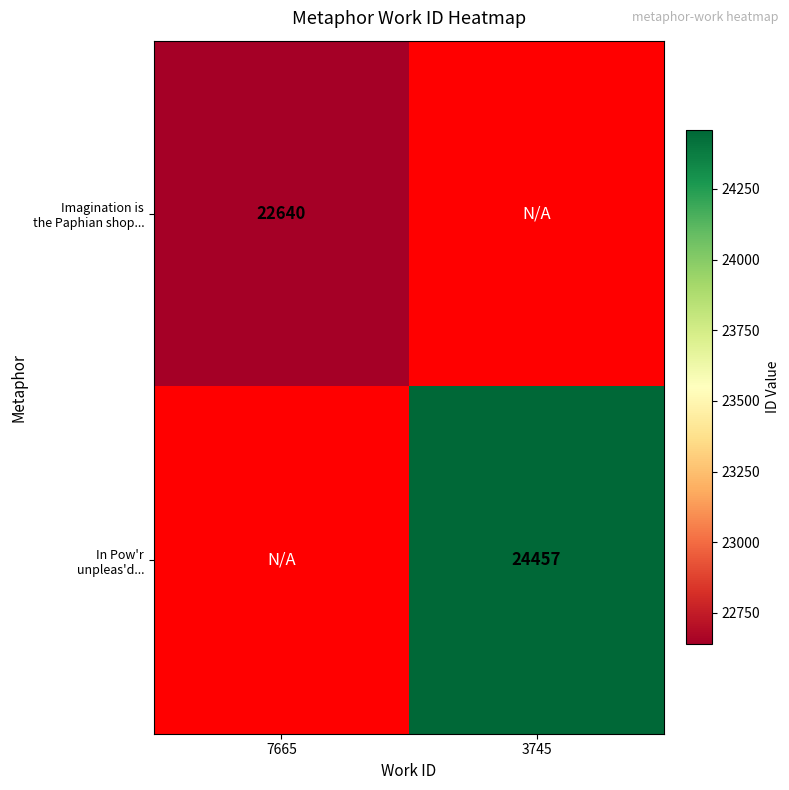

At which label does Imagination is the Paphian shop... reach its minimum?

7665